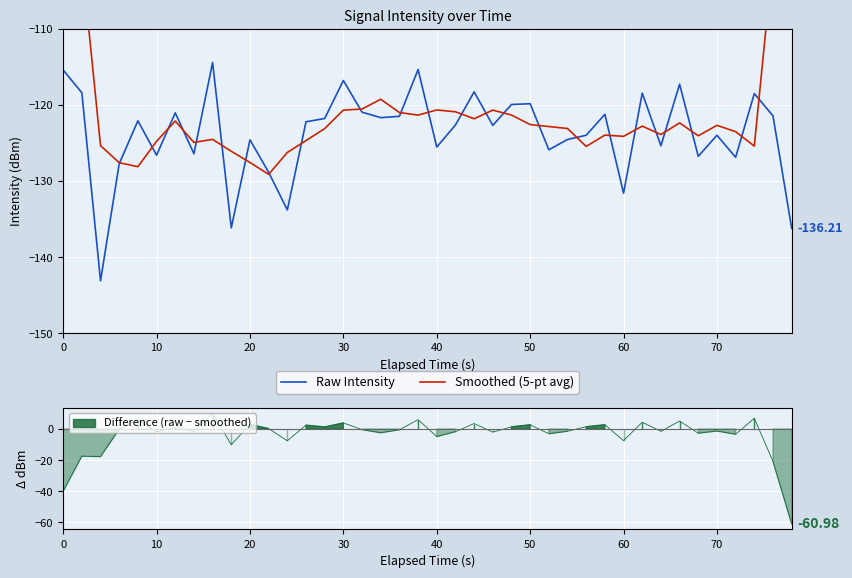

At how many categories does at least one series exceed -110?

4